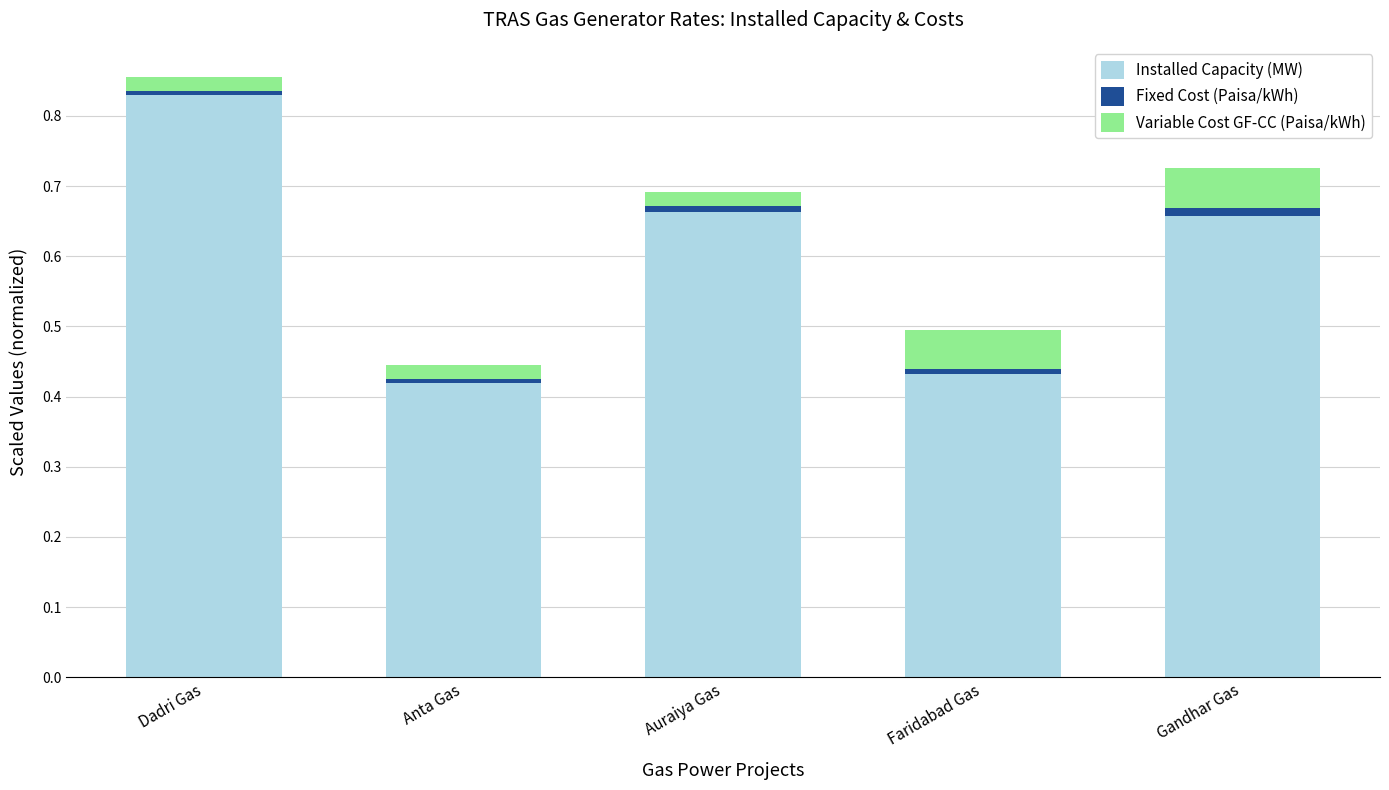

Which category has the highest value in the Installed Capacity (MW) series?

Dadri Gas